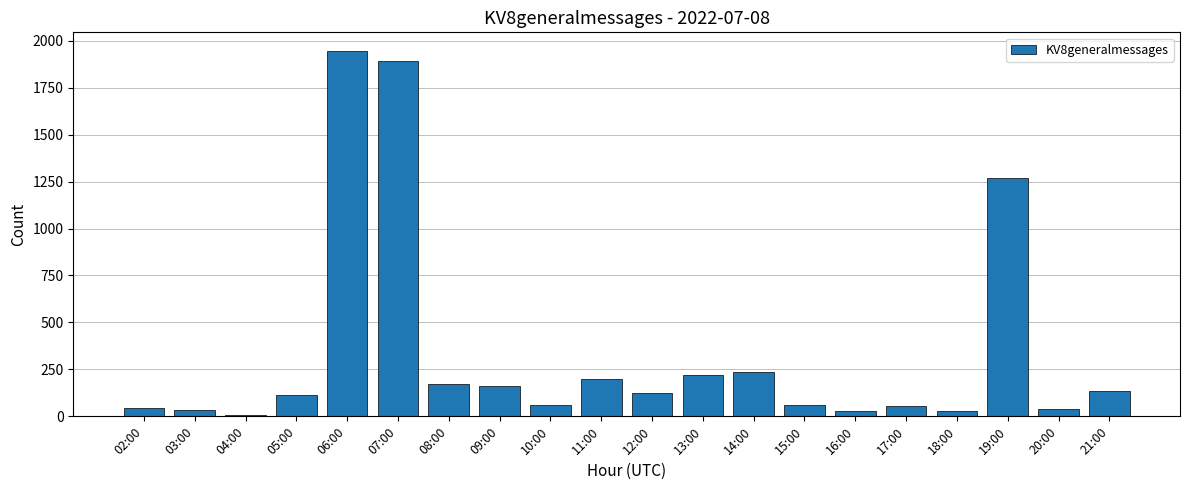

What is the label of the 12th bar from the right?

10:00